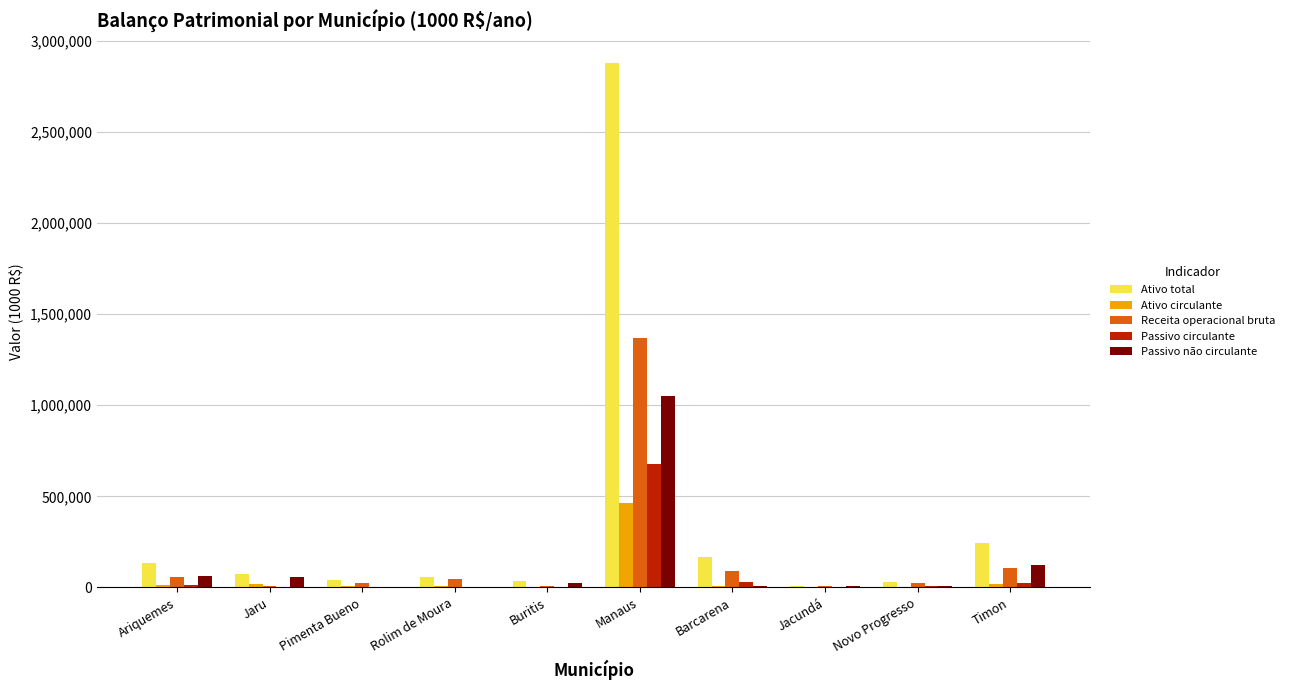

What are all the series names shown in the legend?

Ativo total, Ativo circulante, Receita operacional bruta, Passivo circulante, Passivo não circulante